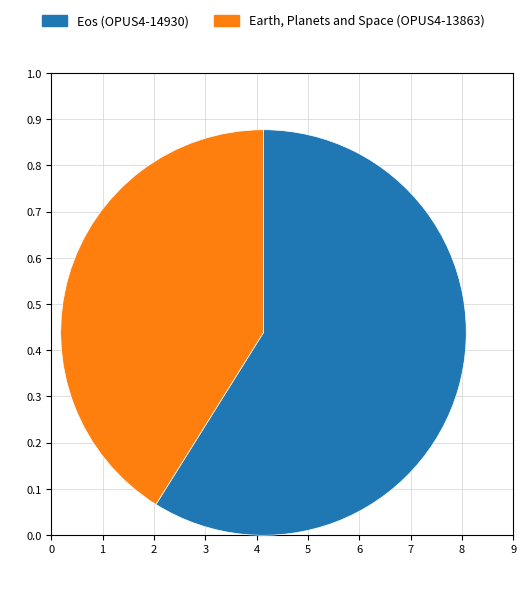

What is the ratio of the value at Eos (OPUS4-14930) to the value at Earth, Planets and Space (OPUS4-13863)?

1.4